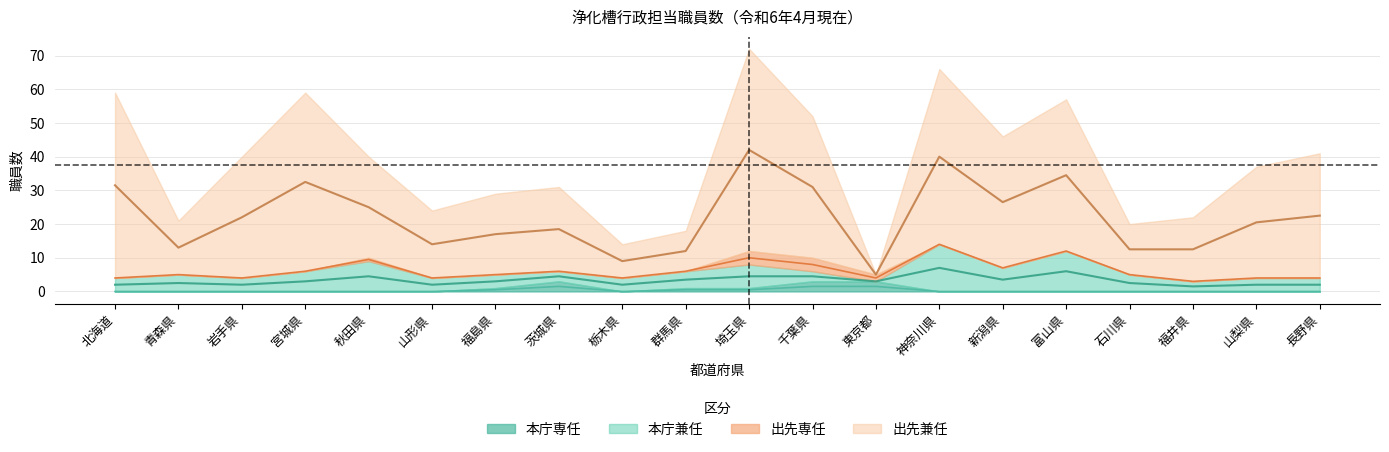

Between 茨城県 and 岩手県, which is larger?

茨城県